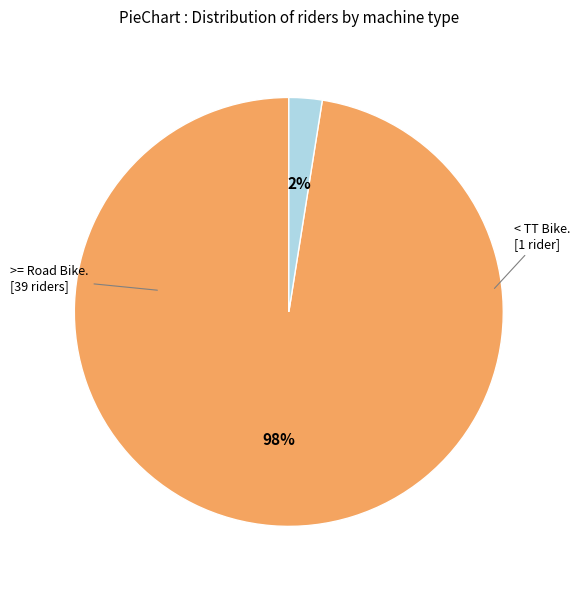

To the nearest percent, what is the average slice percentage?

50%